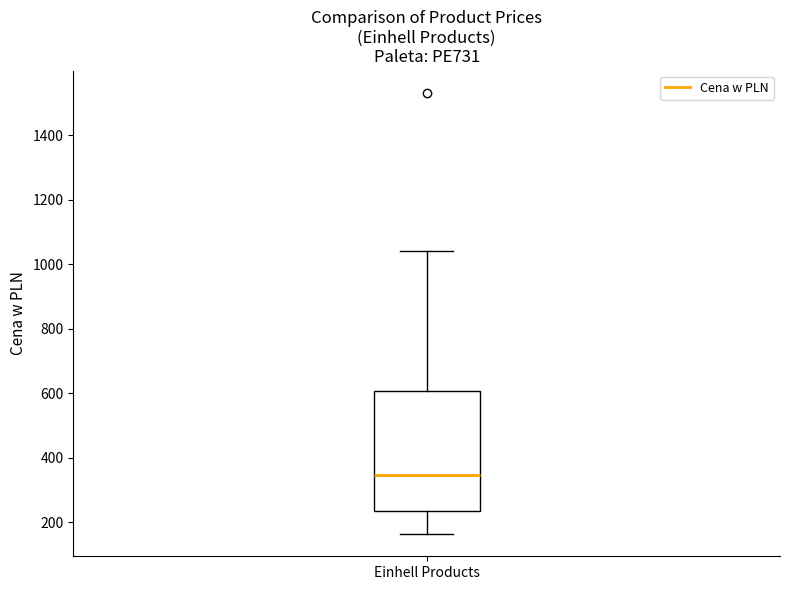

Where is the upper edge of the box for Einhell Products on the y-axis? The values are not printed on the chart, so give them approximately, as read against the axis.

600